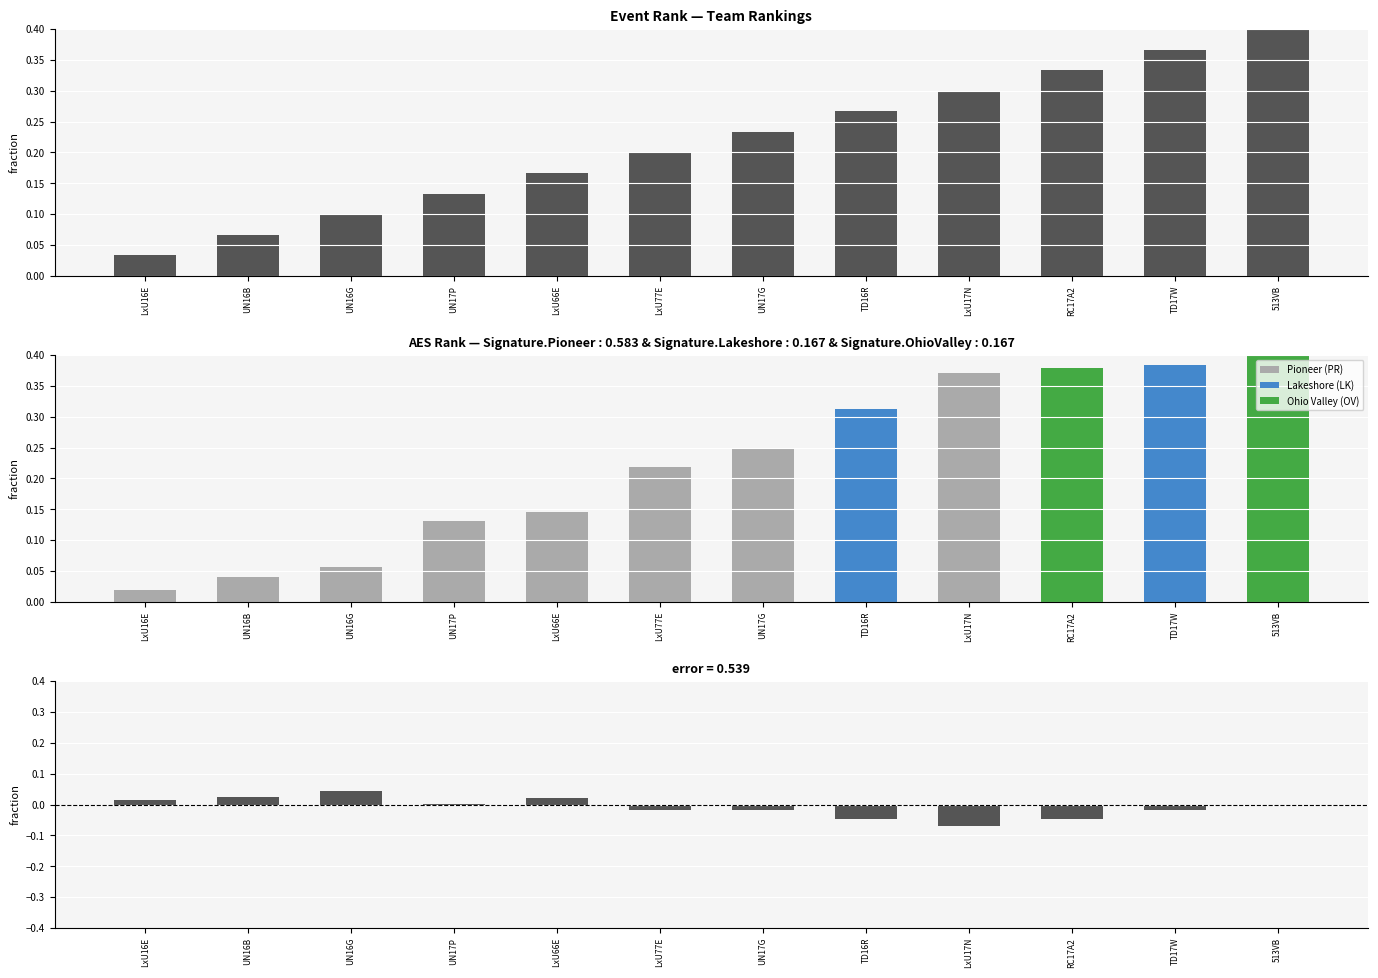

Is it true that Event Rank equals 0.2 at LxU77E?

True